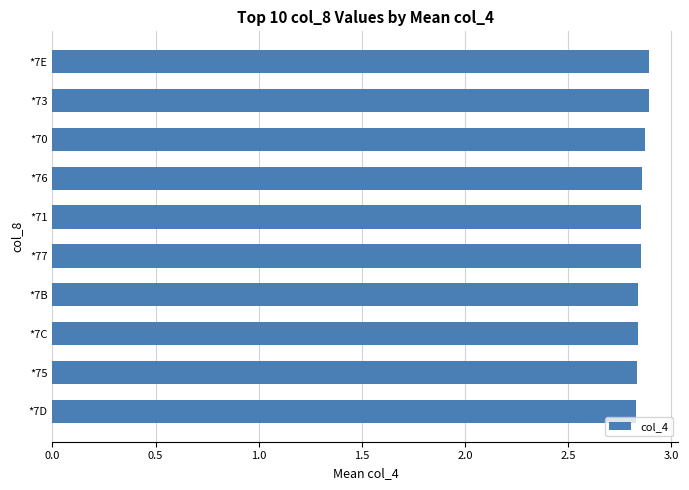

Count the values in the range 2 to 3.

10